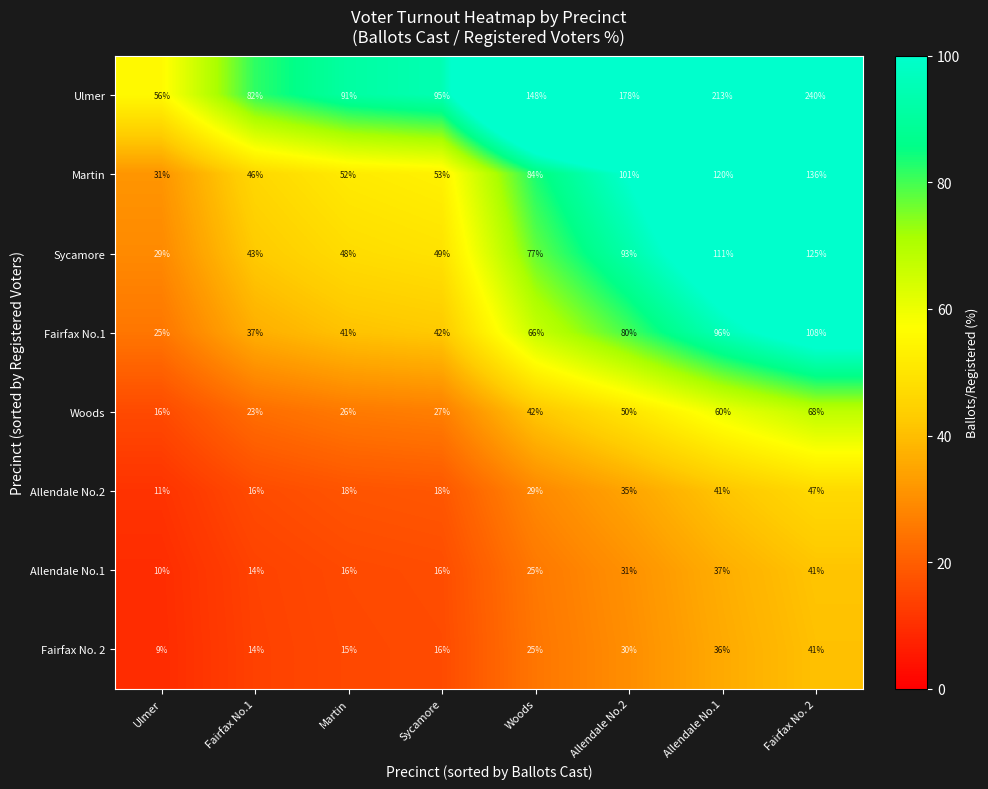

What is the average value of the Fairfax No. 2 series?

23